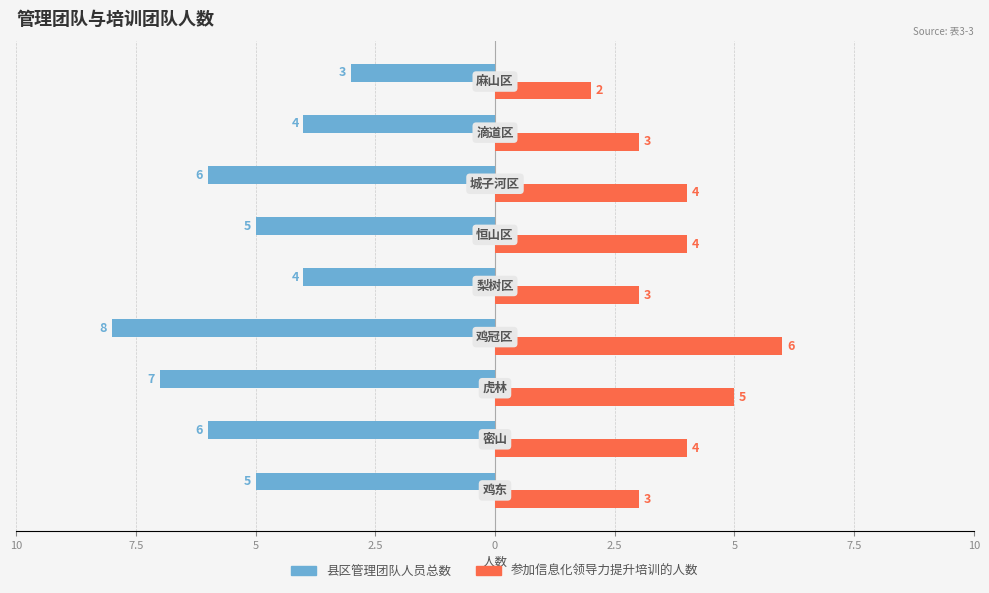

Reading left to right, what are all the values shown in this chart?

县区管理团队人员总数: -5	-6	-7	-8	-4	-5	-6	-4	-3
参加信息化领导力提升培训的人数: 3	4	5	6	3	4	4	3	2